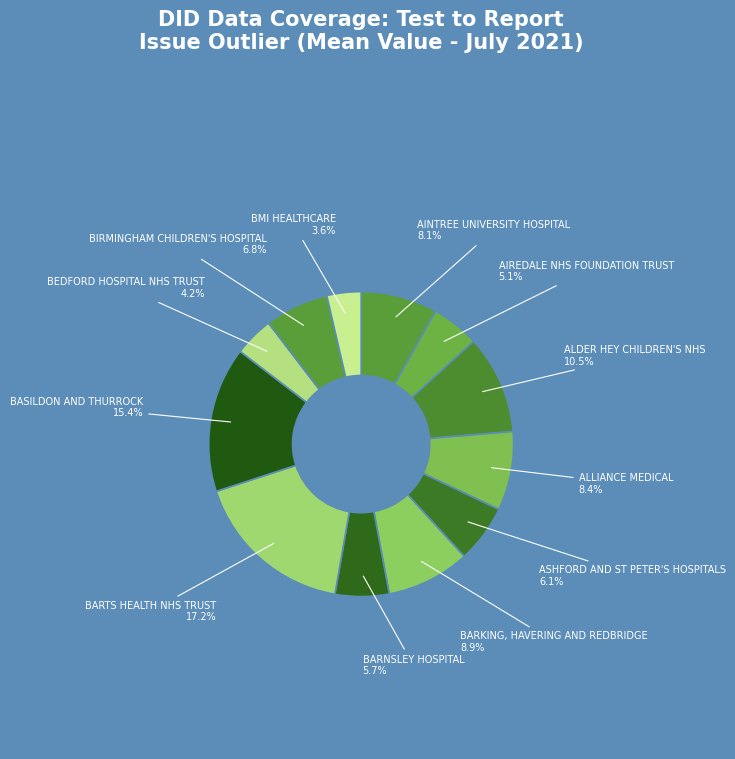

What portion of the pie excludes ALLIANCE MEDICAL?

91.6%